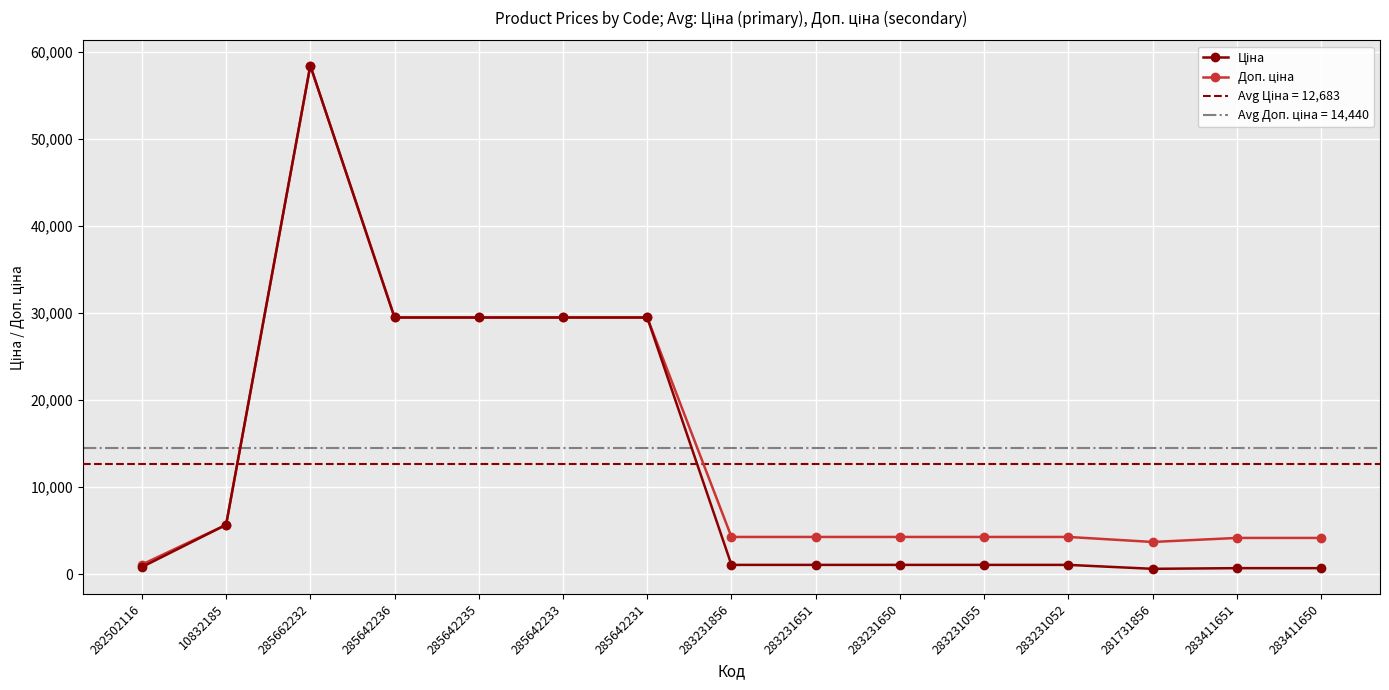

The Доп. ціна series shows 4940.7 at 281731856. True or false?

False